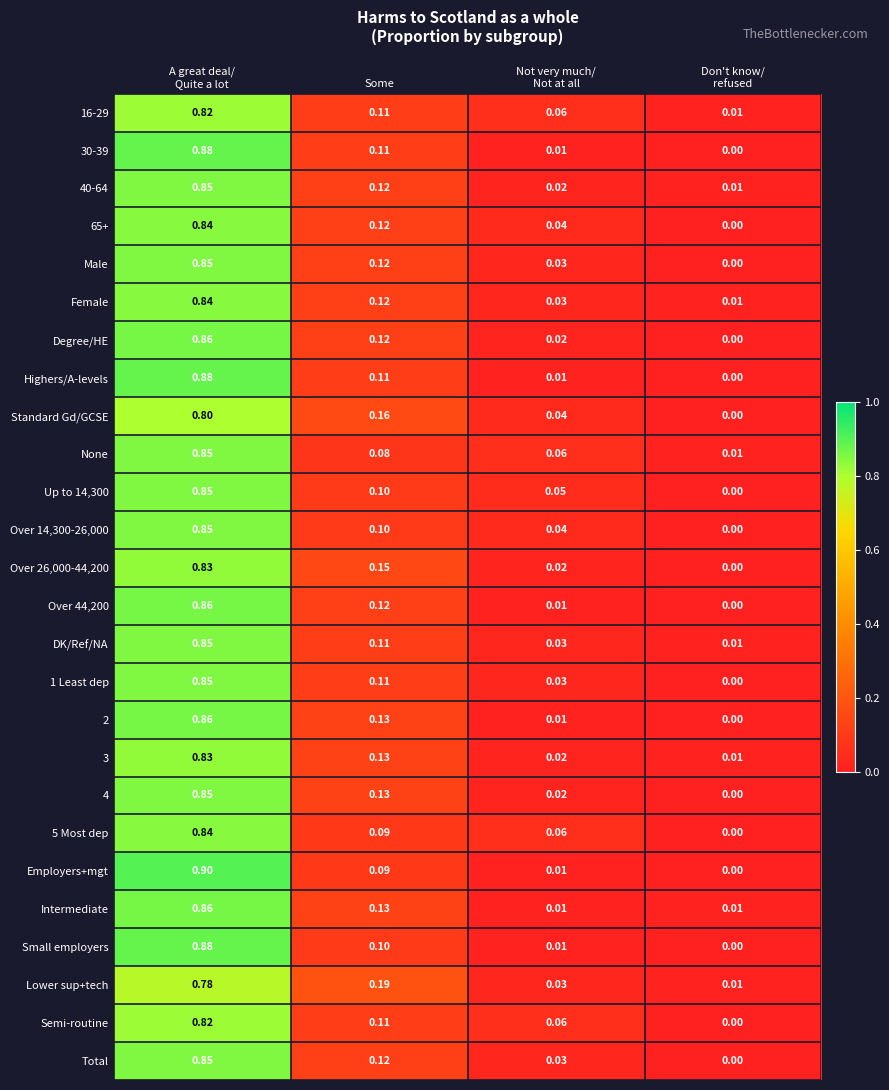

Which series has the largest range (max minus min)?

Employers+mgt